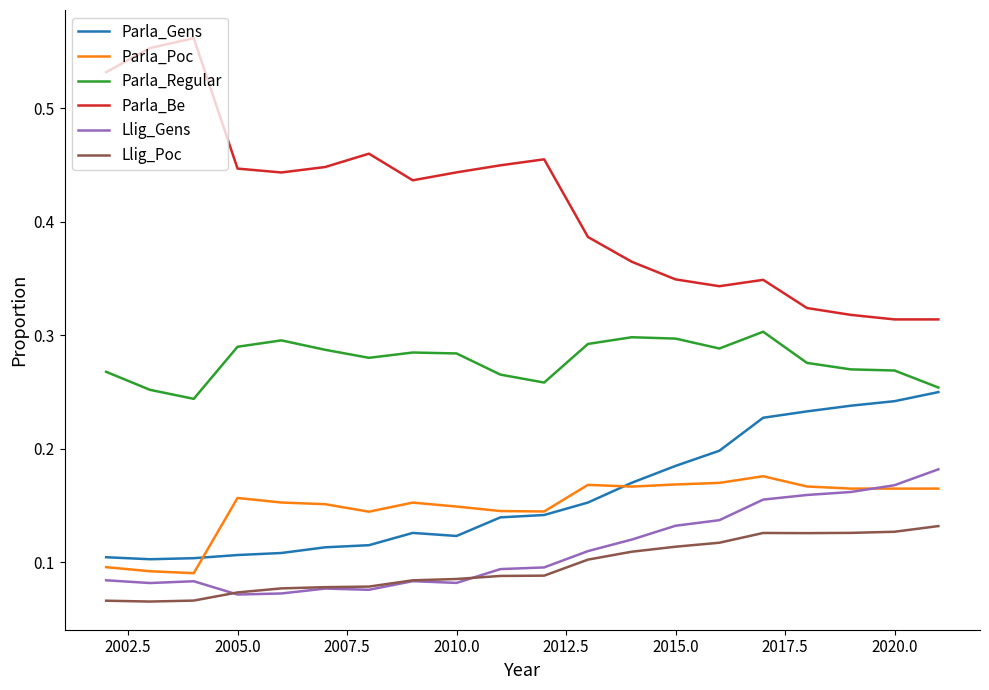

True or false: Llig_Poc and Parla_Be cross at least once.

False